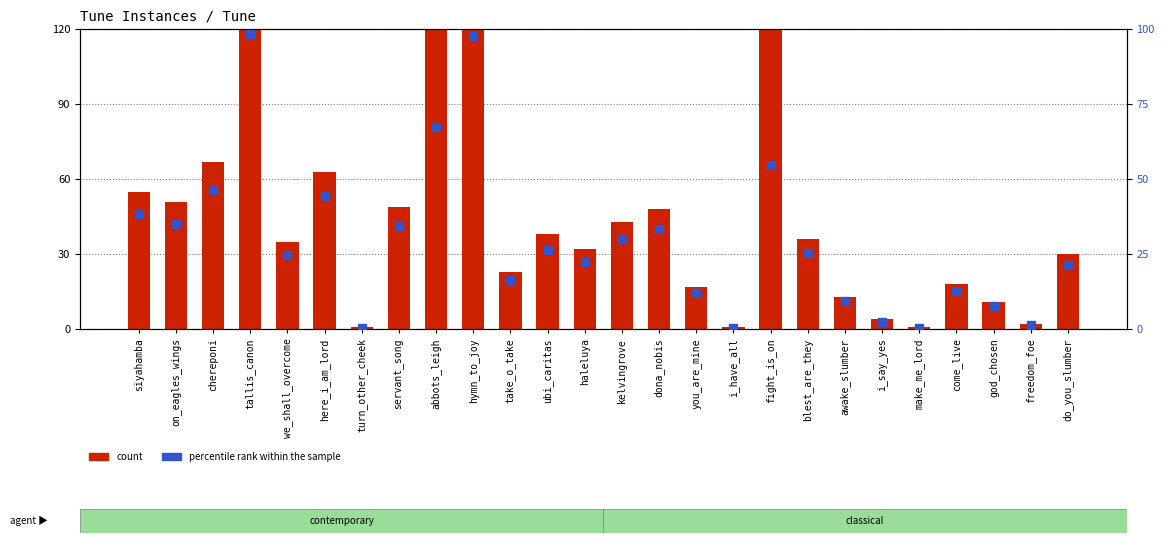

What is the total value across all series at come_live?

30.7